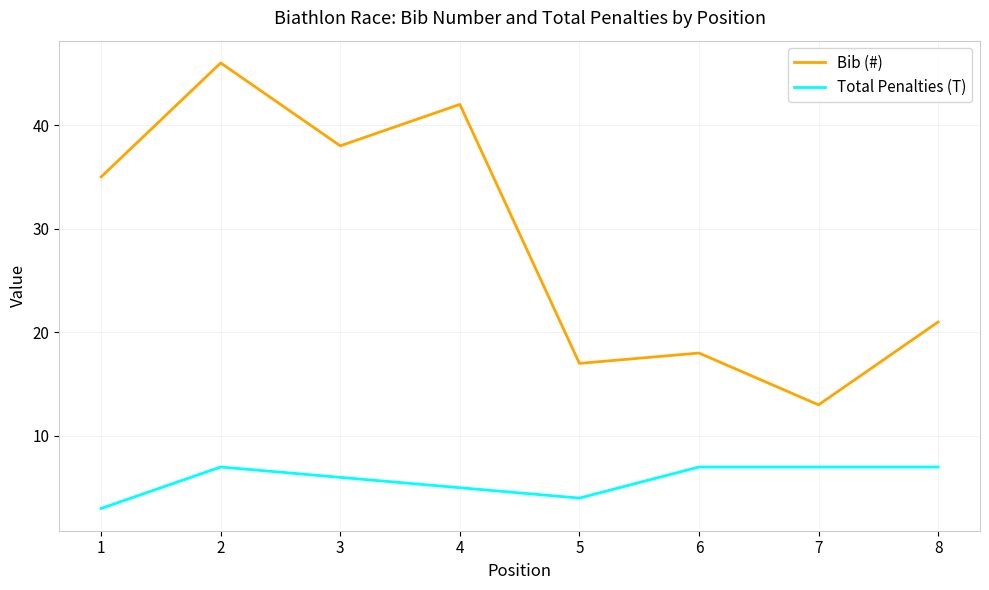

What is the minimum value for Total Penalties (T)?

3